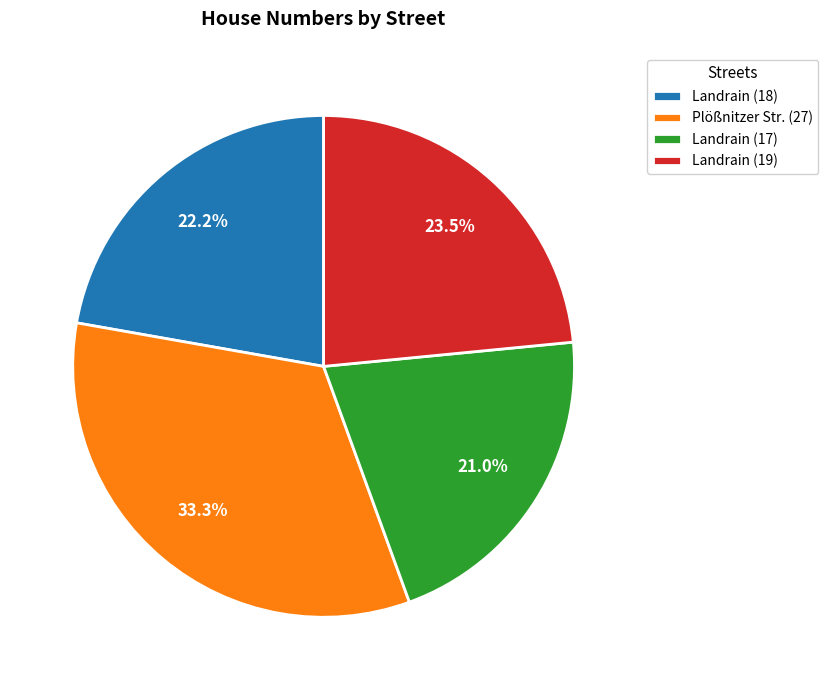

True or false: Landrain (19) accounts for 15% of the total.

False